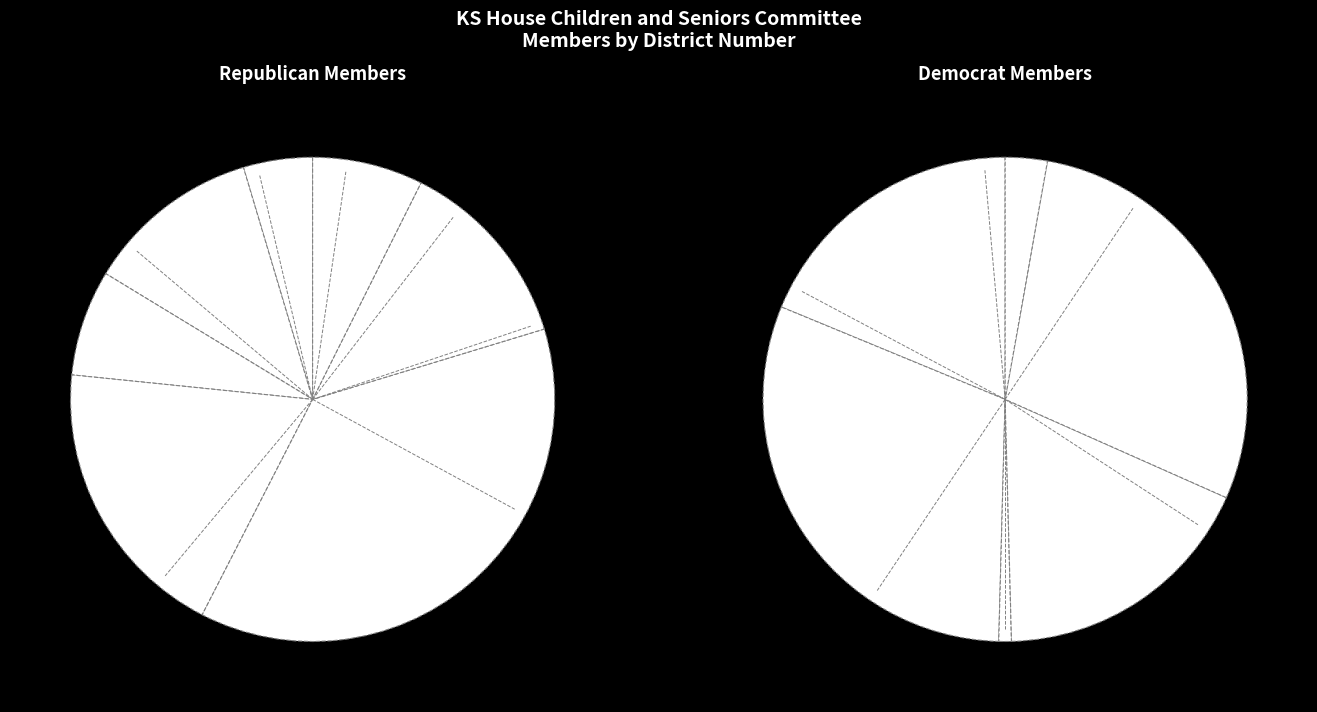

Is it true that Garber is 16% of the pie?

False